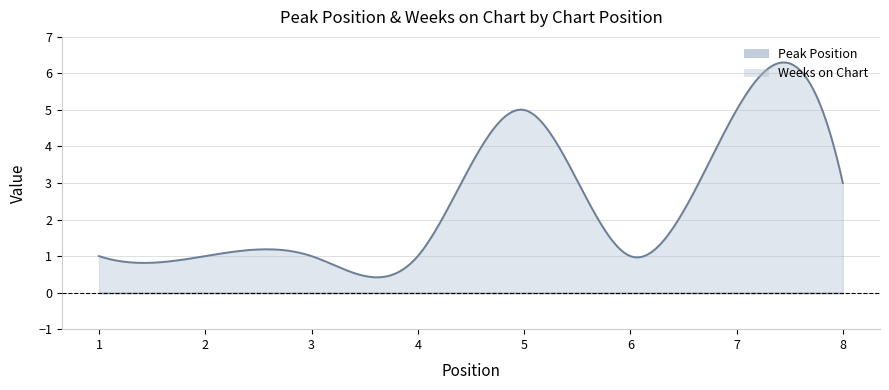

What is the difference between the Peak Position values at 7 and 8?

2